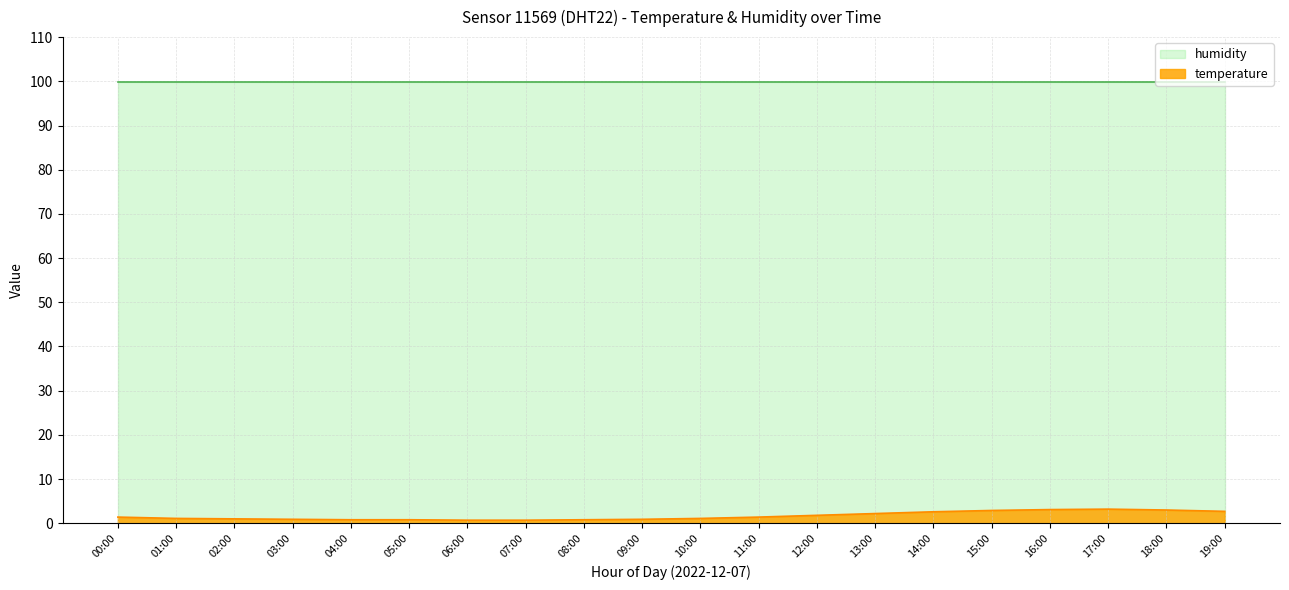

What position from the right is 03:00?

17